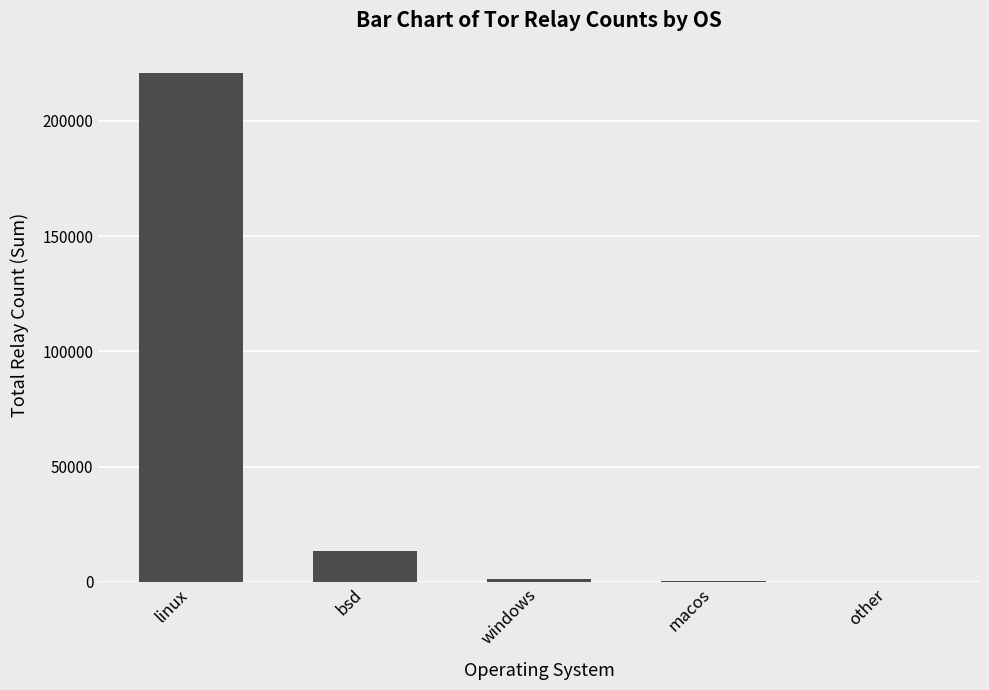

How many distinct data groups are displayed?

1